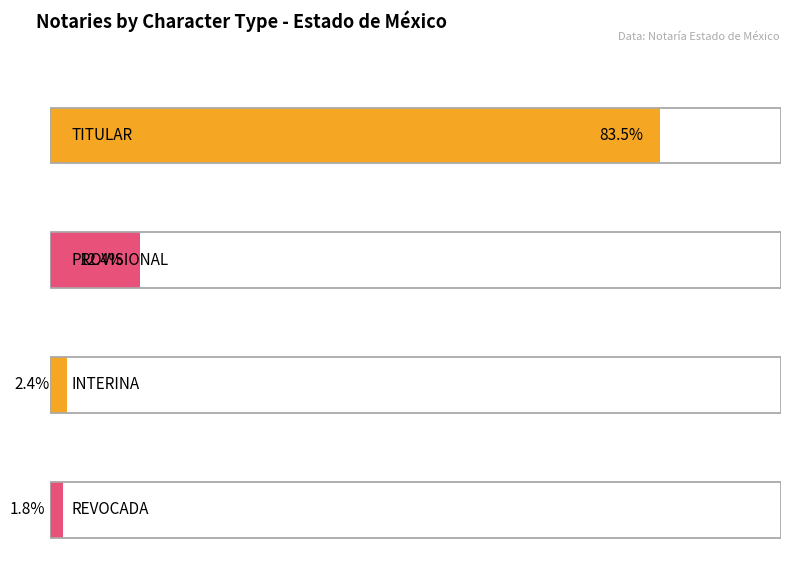

What is the label of the 3rd bar from the right?

PROVISIONAL